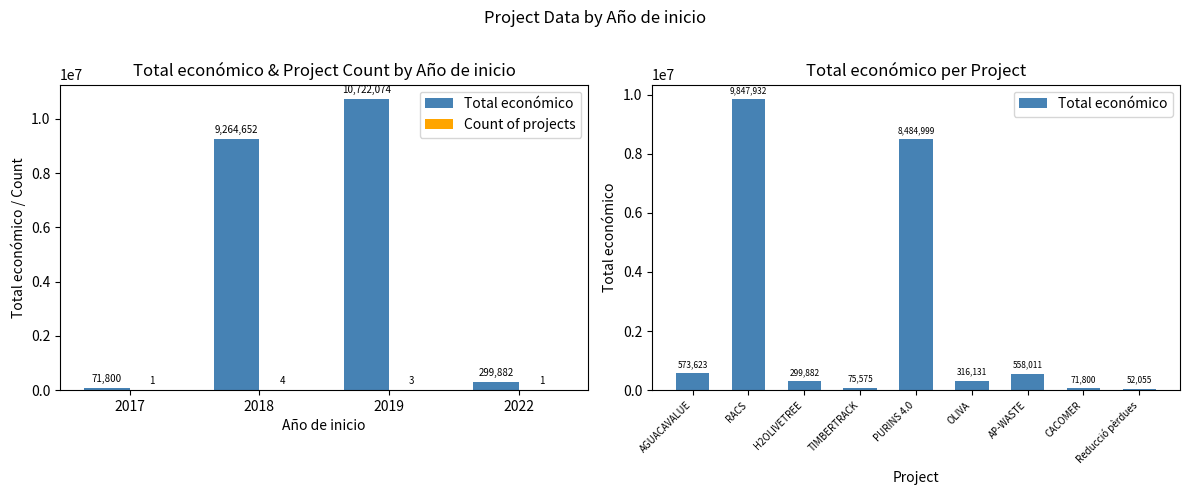

What is the smallest value displayed?

52055